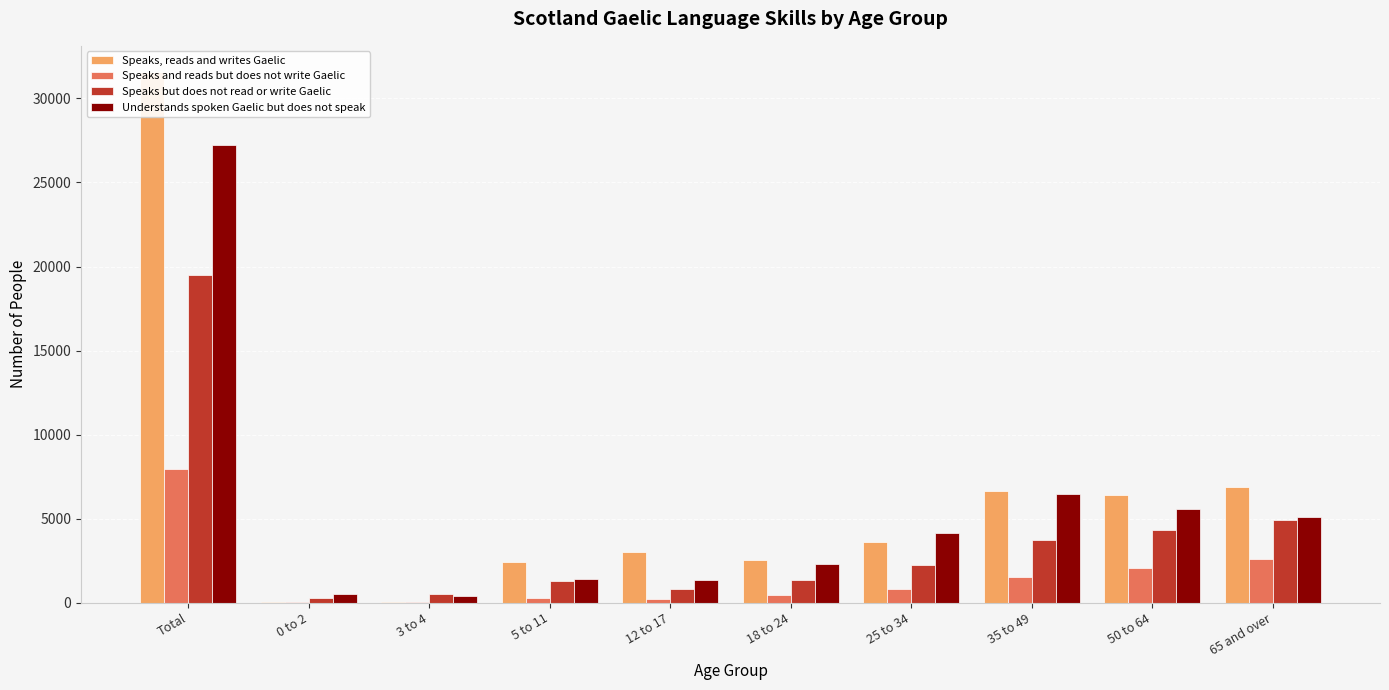

What are all the series names shown in the legend?

Speaks, reads and writes Gaelic, Speaks and reads but does not write Gaelic, Speaks but does not read or write Gaelic, Understands spoken Gaelic but does not speak